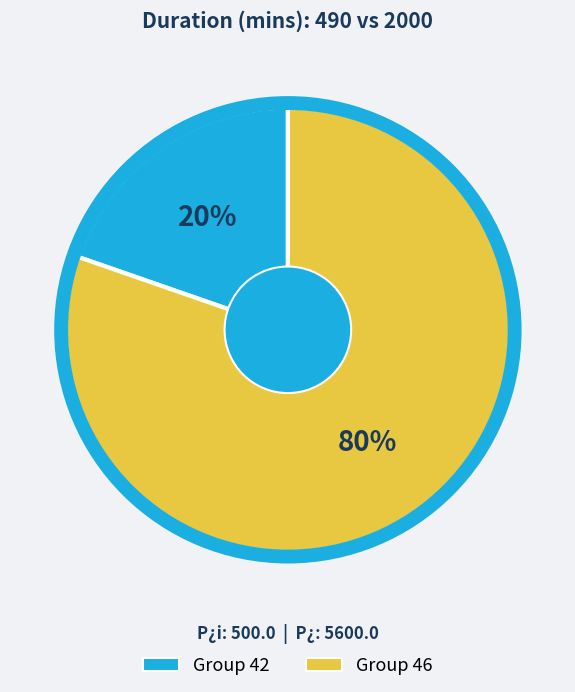

Does Group 46 represent more than half of the total?

Yes